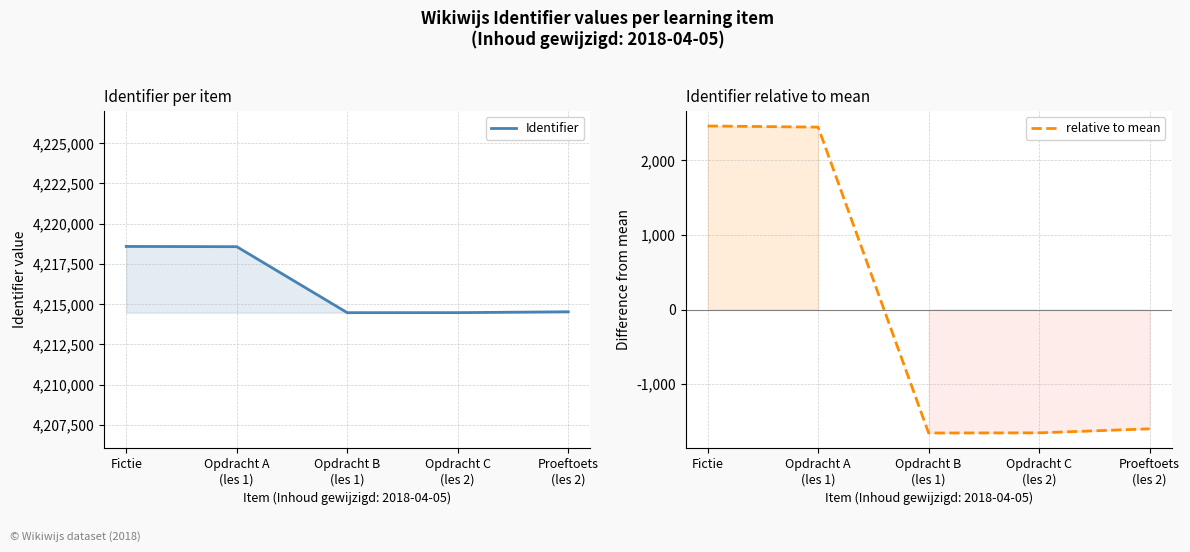

How many positive values does the relative to mean series have?

2